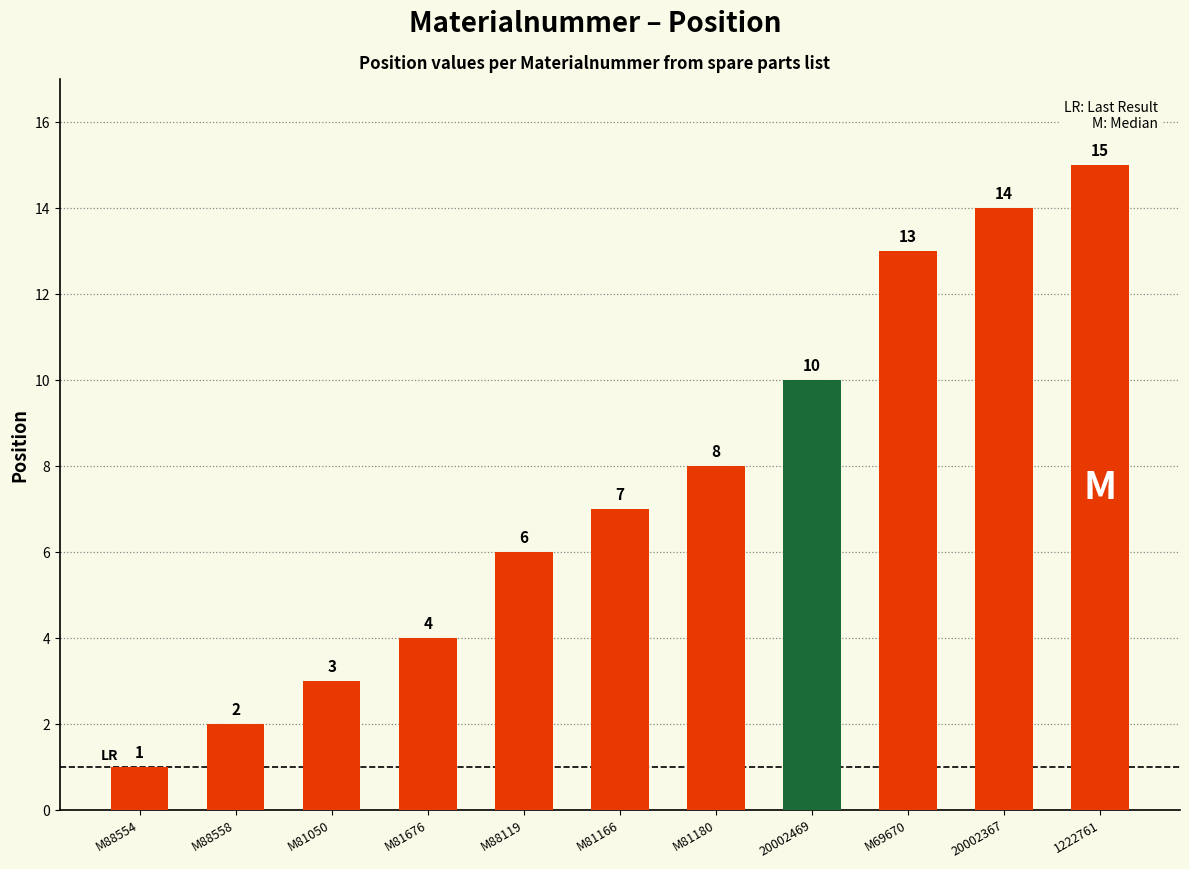

The chart shows a value of 13 at M69670. True or false?

True